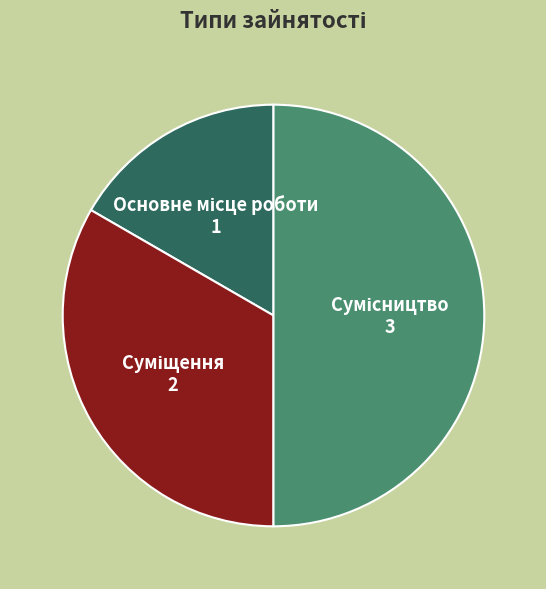

Do Основне місце роботи and Суміщення together represent more than half of the pie?

No